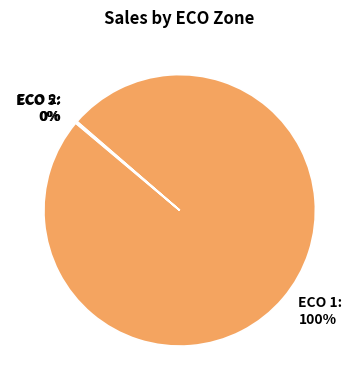

To the nearest percent, what is the difference between the largest and smallest slice percentages?

100%